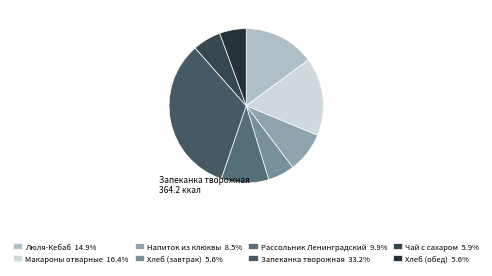

Combined, what portion of the pie is Люля-Кебаб and Макароны отварные?

31.2%